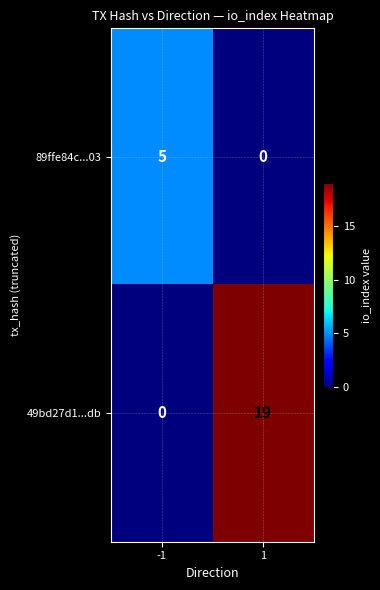

What is the maximum value shown in the chart?

19